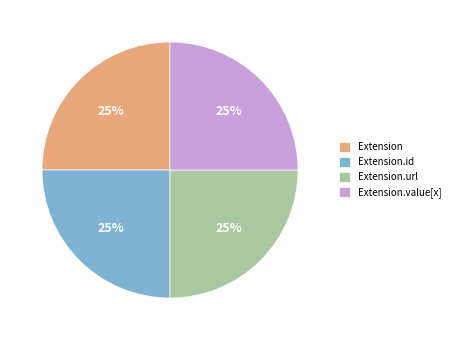

Is there any slice that represents more than half of the pie?

No